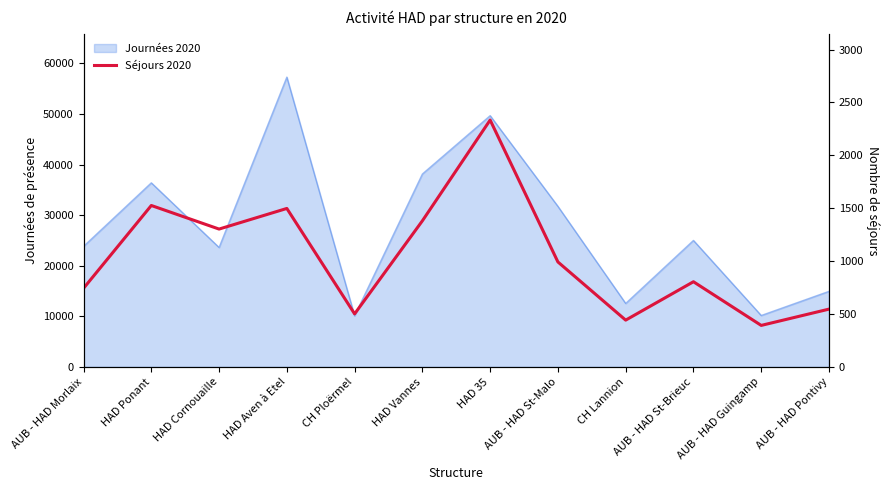

Is it true that the value at HAD Aven à Etel is 1498?

True